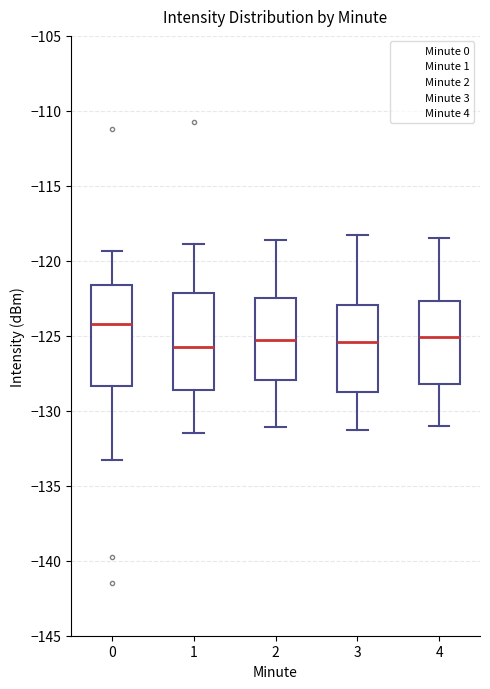

Reading left to right, read every box against the y-axis: the position of its median line, the range the box covers, and the ends of its whiskers. The values are not printed on the chart, so give them approximately, as read against the axis.

0: median -124.0, box -128.5 to -121.5, whiskers -133.5 to -119.5
1: median -125.5, box -128.5 to -122.0, whiskers -131.5 to -119.0
2: median -125.5, box -128.0 to -122.5, whiskers -131.0 to -118.5
3: median -125.5, box -128.5 to -123.0, whiskers -131.5 to -118.5
4: median -125.0, box -128.0 to -122.5, whiskers -131.0 to -118.5